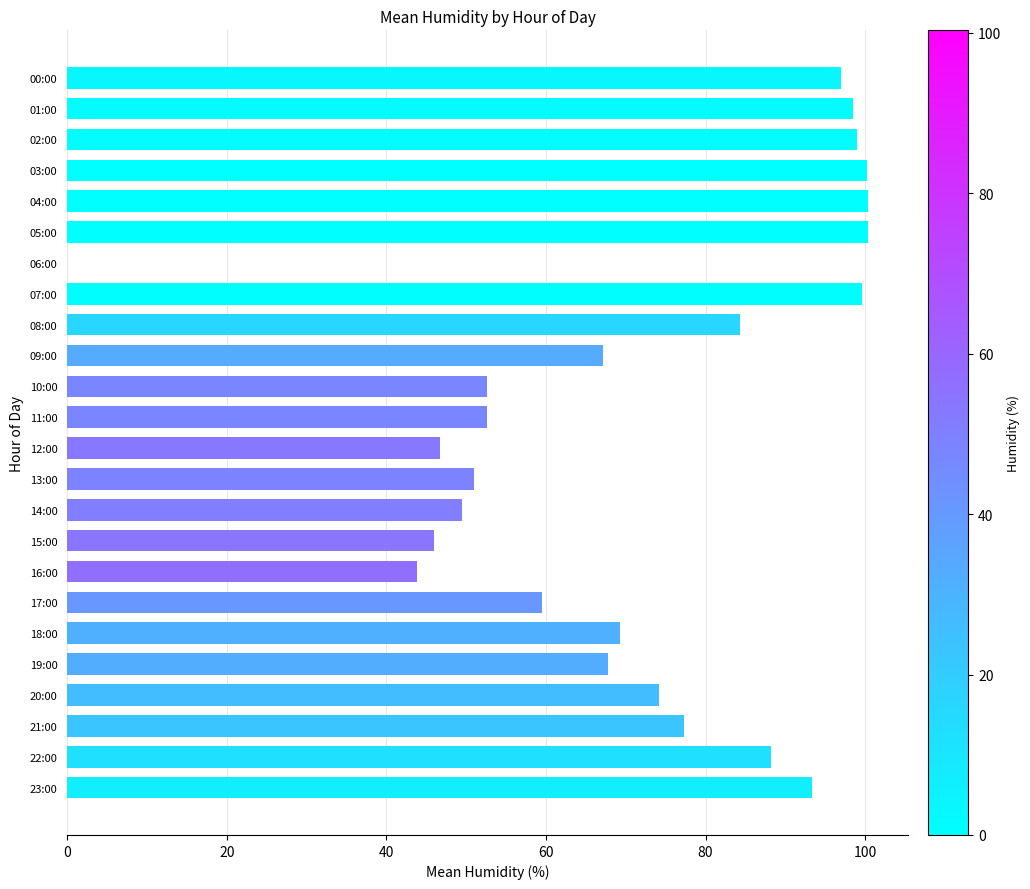

What is the maximum value shown in the chart?

100.3